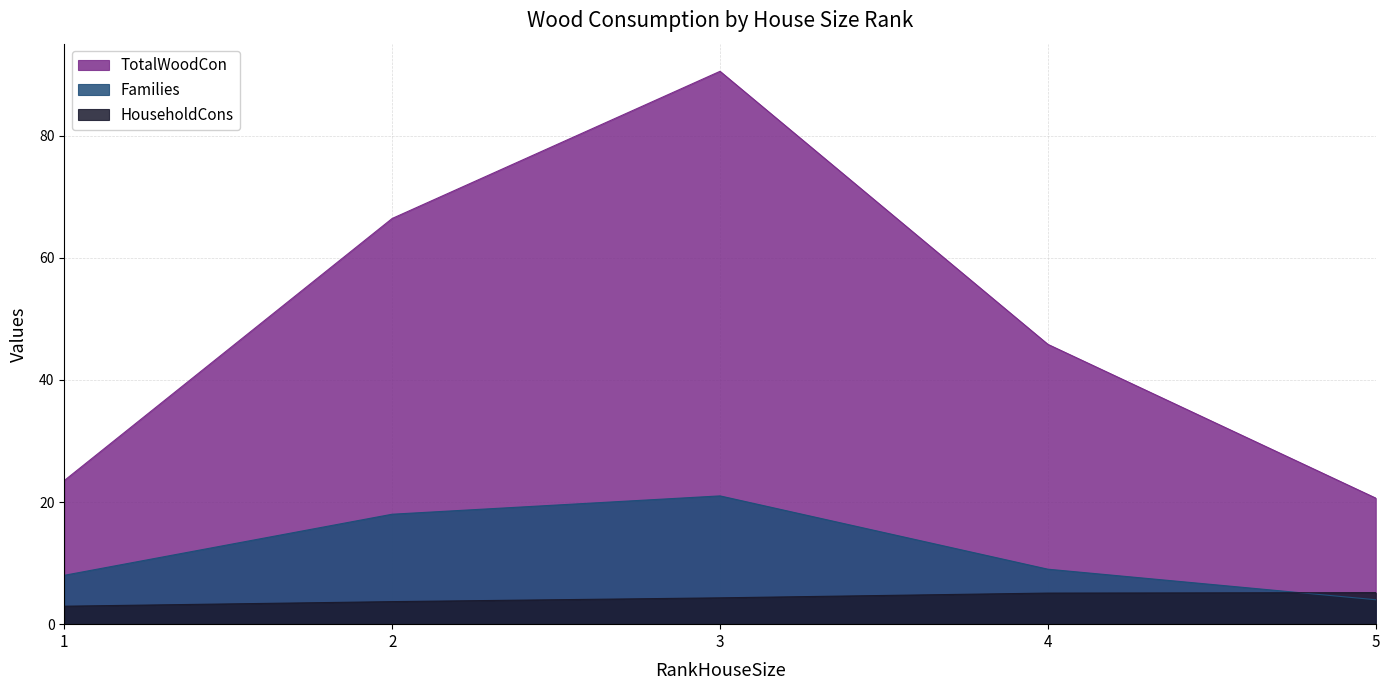

Which series changed the most between 2 and 4?

TotalWoodCon